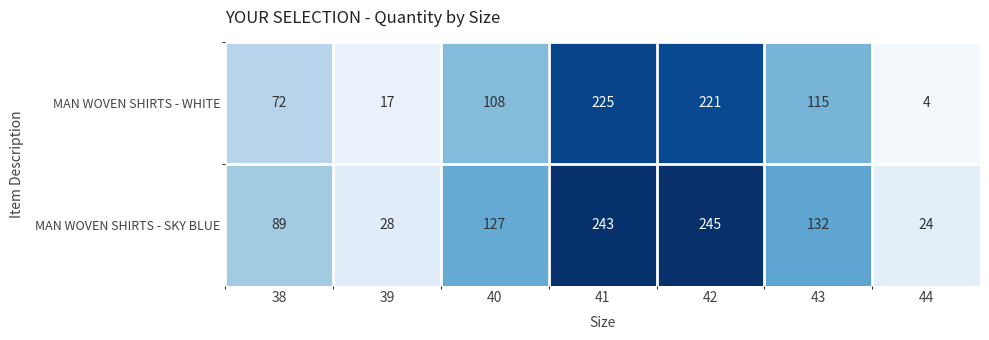

Which series changed the most between 38 and 40?

MAN WOVEN SHIRTS - SKY BLUE